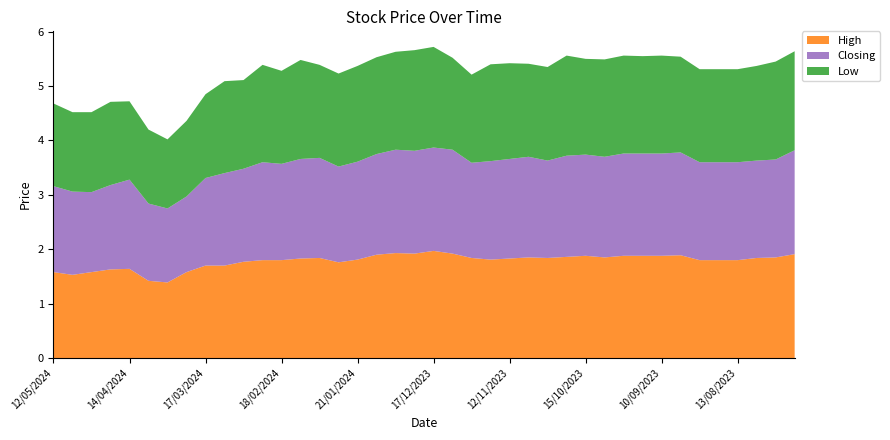

Reading left to right, transcribe all the data shown in this chart.

High: 12/05/2024=1.6	05/05/2024=1.5	28/04/2024=1.6	21/04/2024=1.6	14/04/2024=1.6	07/04/2024=1.4	31/03/2024=1.4	24/03/2024=1.6	17/03/2024=1.7	10/03/2024=1.7	03/03/2024=1.8	25/02/2024=1.8	18/02/2024=1.8	11/02/2024=1.8	04/02/2024=1.8	28/01/2024=1.8	21/01/2024=1.8	07/01/2024=1.9	31/12/2023=1.9	24/12/2023=1.9	17/12/2023=2.0	10/12/2023=1.9	03/12/2023=1.8	26/11/2023=1.8	12/11/2023=1.8	05/11/2023=1.9	29/10/2023=1.8	22/10/2023=1.9	15/10/2023=1.9	08/10/2023=1.9	01/10/2023=1.9	17/09/2023=1.9	10/09/2023=1.9	03/09/2023=1.9	27/08/2023=1.8	20/08/2023=1.8	13/08/2023=1.8	06/08/2023=1.8	30/07/2023=1.9	23/07/2023=1.9
Closing: 12/05/2024=1.6	05/05/2024=1.5	28/04/2024=1.5	21/04/2024=1.6	14/04/2024=1.6	07/04/2024=1.4	31/03/2024=1.4	24/03/2024=1.4	17/03/2024=1.6	10/03/2024=1.7	03/03/2024=1.7	25/02/2024=1.8	18/02/2024=1.8	11/02/2024=1.8	04/02/2024=1.8	28/01/2024=1.8	21/01/2024=1.8	07/01/2024=1.9	31/12/2023=1.9	24/12/2023=1.9	17/12/2023=1.9	10/12/2023=1.9	03/12/2023=1.8	26/11/2023=1.8	12/11/2023=1.8	05/11/2023=1.9	29/10/2023=1.8	22/10/2023=1.9	15/10/2023=1.9	08/10/2023=1.9	01/10/2023=1.9	17/09/2023=1.9	10/09/2023=1.9	03/09/2023=1.9	27/08/2023=1.8	20/08/2023=1.8	13/08/2023=1.8	06/08/2023=1.8	30/07/2023=1.8	23/07/2023=1.9
Low: 12/05/2024=1.5	05/05/2024=1.5	28/04/2024=1.5	21/04/2024=1.5	14/04/2024=1.4	07/04/2024=1.4	31/03/2024=1.3	24/03/2024=1.4	17/03/2024=1.5	10/03/2024=1.7	03/03/2024=1.6	25/02/2024=1.8	18/02/2024=1.7	11/02/2024=1.8	04/02/2024=1.7	28/01/2024=1.7	21/01/2024=1.8	07/01/2024=1.8	31/12/2023=1.8	24/12/2023=1.9	17/12/2023=1.9	10/12/2023=1.7	03/12/2023=1.6	26/11/2023=1.8	12/11/2023=1.8	05/11/2023=1.7	29/10/2023=1.7	22/10/2023=1.8	15/10/2023=1.8	08/10/2023=1.8	01/10/2023=1.8	17/09/2023=1.8	10/09/2023=1.8	03/09/2023=1.8	27/08/2023=1.7	20/08/2023=1.7	13/08/2023=1.7	06/08/2023=1.7	30/07/2023=1.8	23/07/2023=1.8